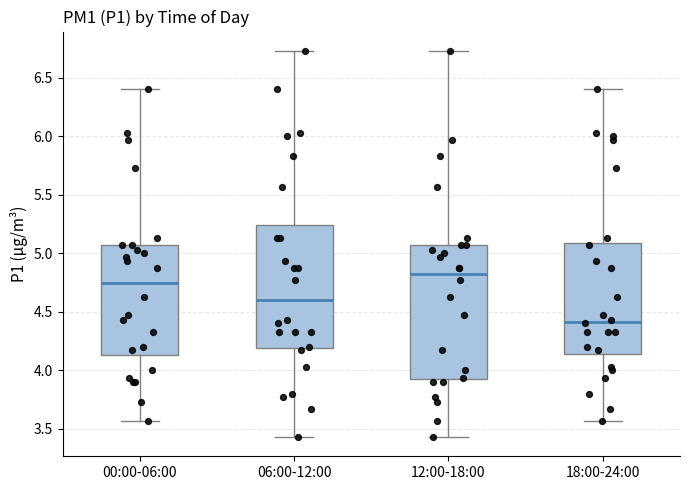

Reading left to right, read every box against the y-axis: the position of its median line, the range the box covers, and the ends of its whiskers. The values are not printed on the chart, so give them approximately, as read against the axis.

00:00-06:00: median 4.75, box 4.15 to 5.05, whiskers 3.55 to 6.40
06:00-12:00: median 4.60, box 4.20 to 5.25, whiskers 3.45 to 6.75
12:00-18:00: median 4.80, box 3.90 to 5.05, whiskers 3.45 to 6.75
18:00-24:00: median 4.40, box 4.15 to 5.10, whiskers 3.55 to 6.40